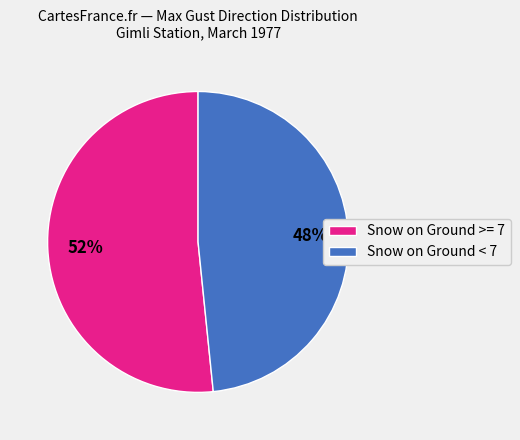

What is the largest slice in the pie chart?

Snow on Ground >= 7